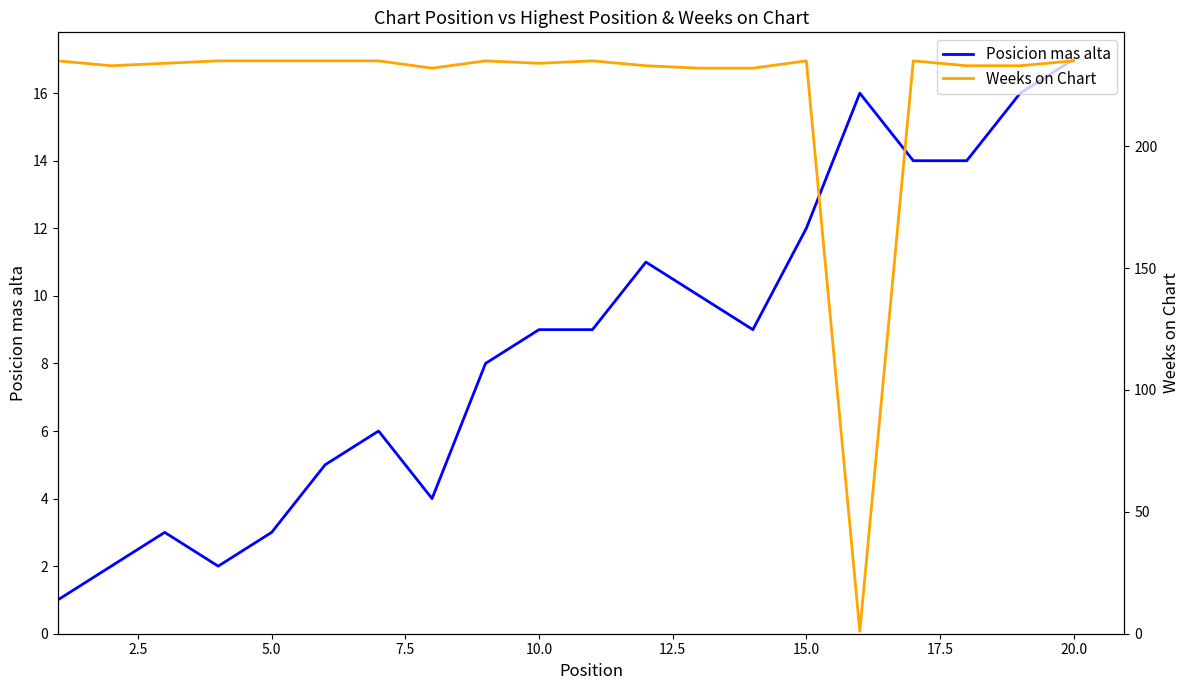

What is the difference between the maximum and minimum values in the Posicion mas alta series?

16